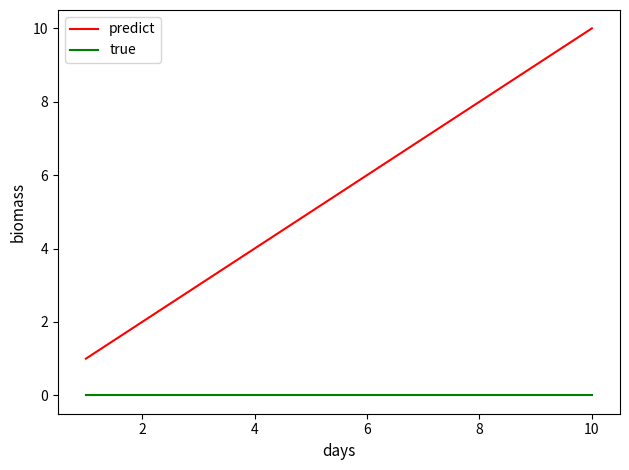

True or false: true and predict cross at least once.

False